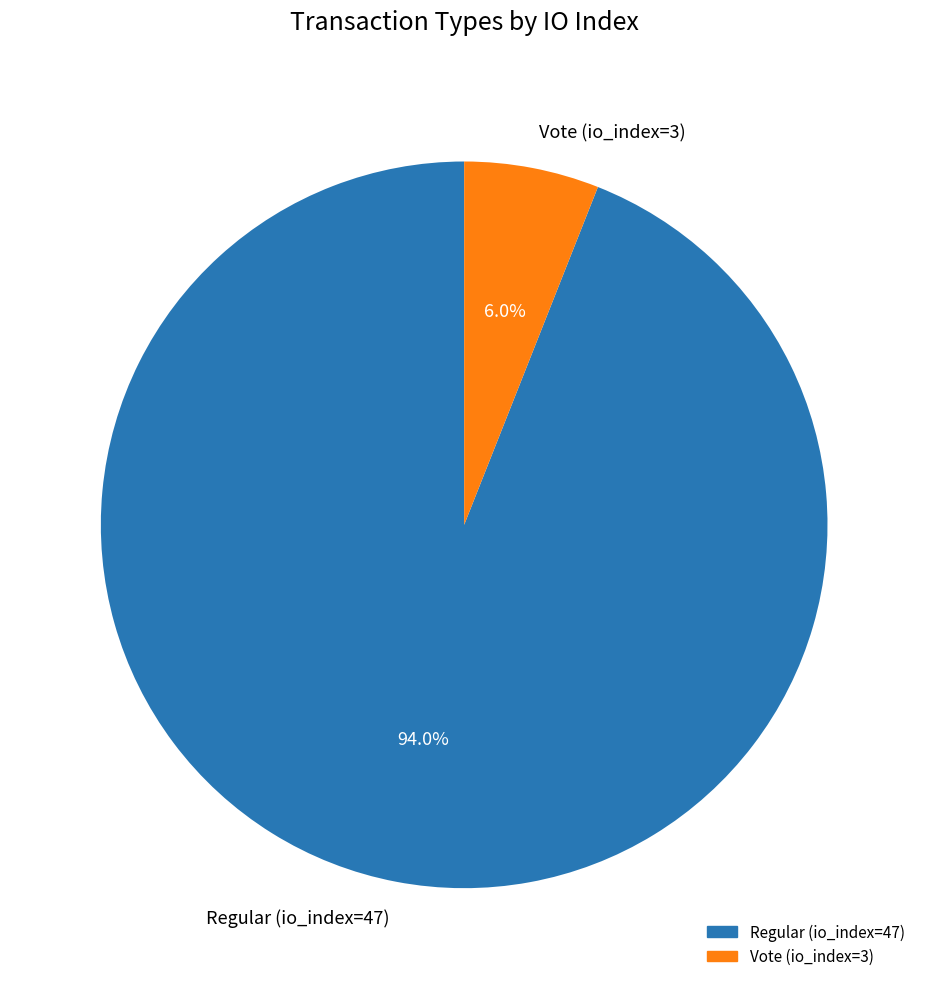

Which slice represents more than half of the pie?

Regular (io_index=47)